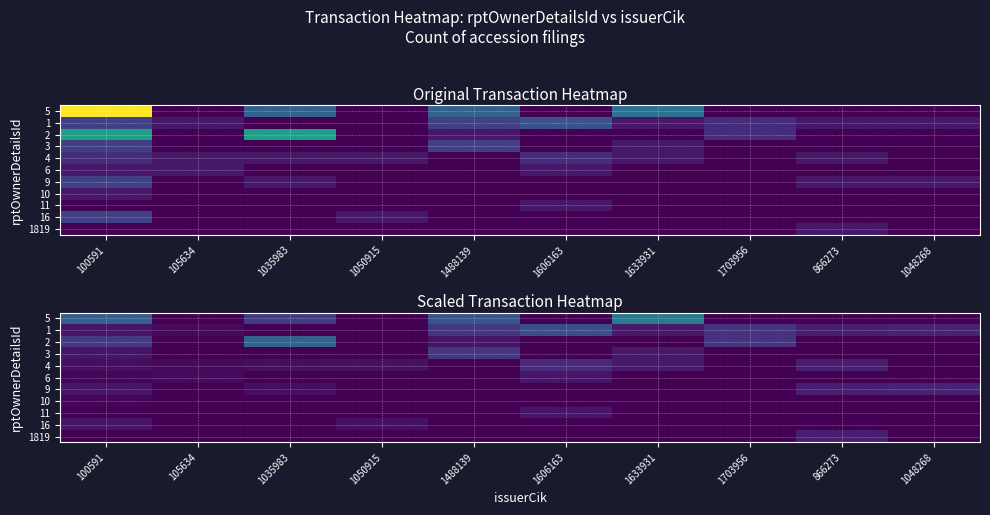

What is the greatest value displayed?

6.6